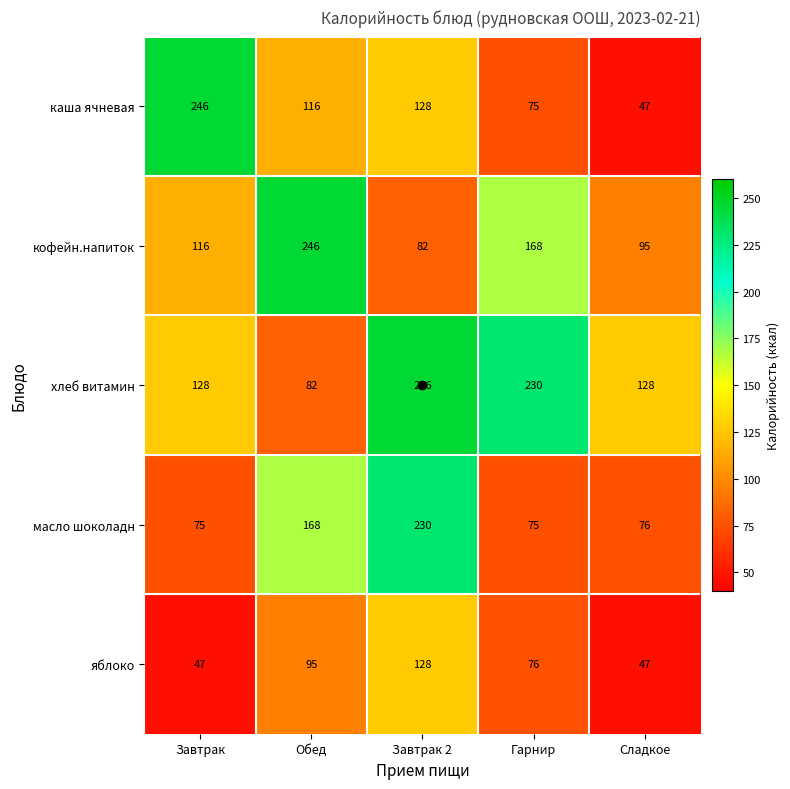

How many values in the хлеб витамин series are below 128?

1